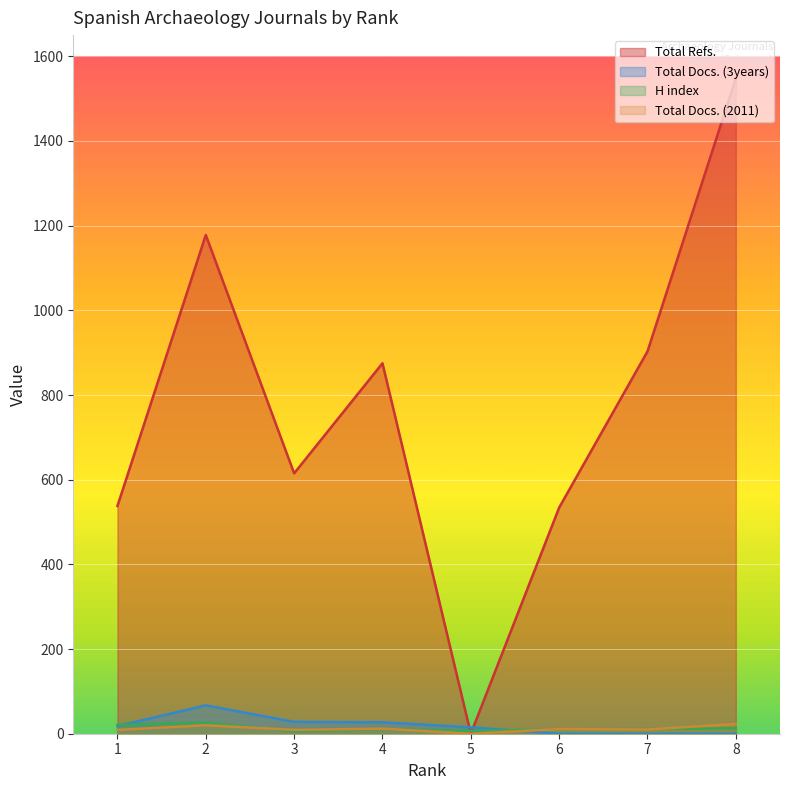

True or false: Total Docs. (2011) has a value of 15 at 3.

False